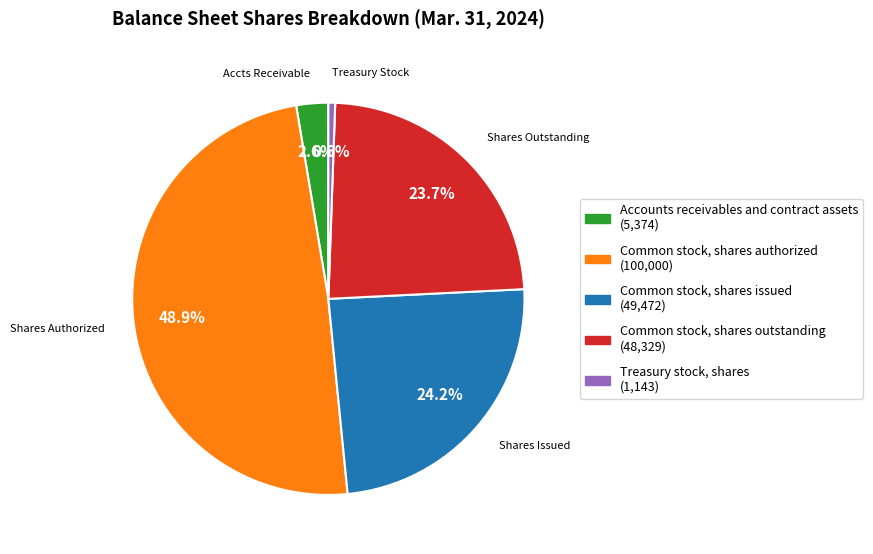

Which slice is the largest?

Common stock, shares authorized